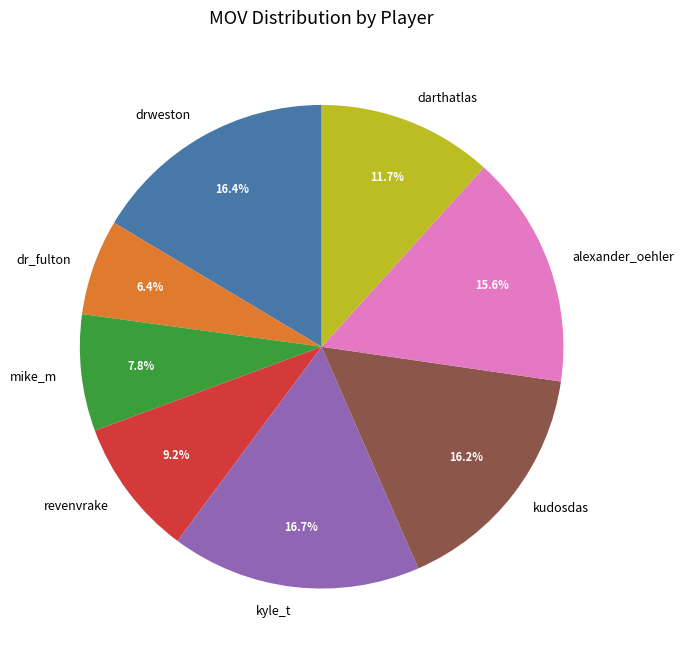

What is the smallest slice in the pie chart?

dr_fulton